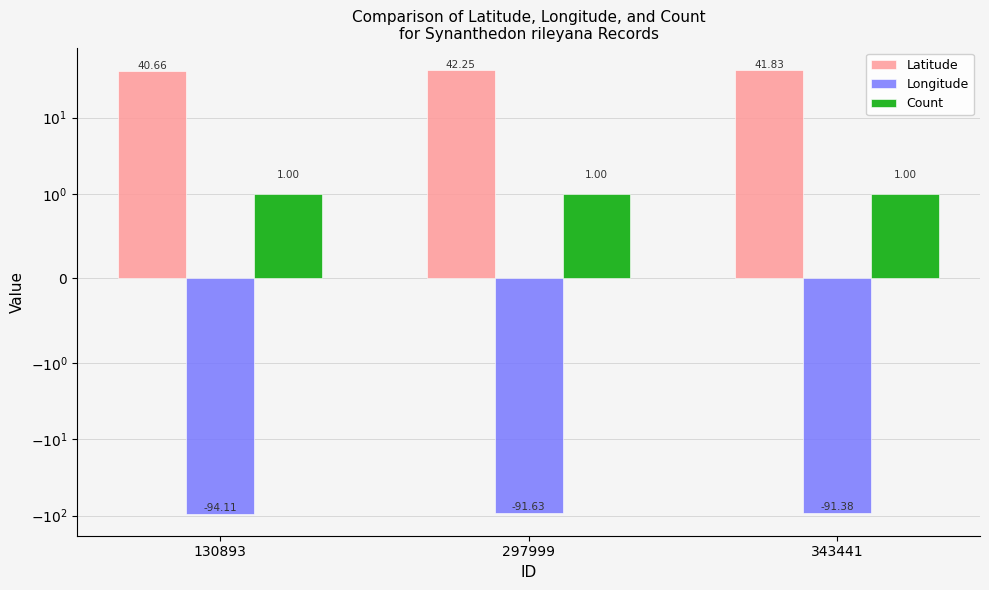

Are the bars horizontal?

No